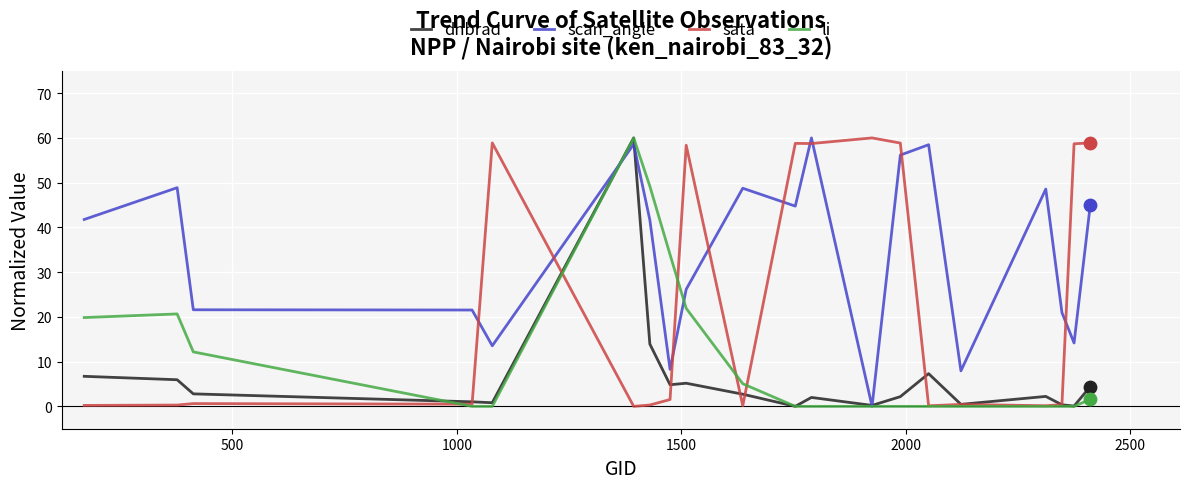

Which series has the largest total across all categories?

scan_angle